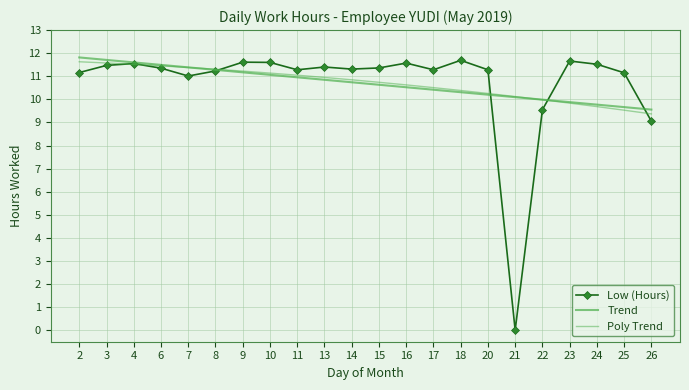

Reading left to right, list all the values displayed in this chart.

Low (Hours): 2=11.2	3=11.5	4=11.6	6=11.3	7=11.0	8=11.2	9=11.6	10=11.6	11=11.3	13=11.4	14=11.3	15=11.4	16=11.6	17=11.3	18=11.7	20=11.3	21=0.0	22=9.6	23=11.7	24=11.5	25=11.2	26=9.1
Trend: 2=11.8	3=11.7	4=11.6	6=11.5	7=11.4	8=11.3	9=11.2	10=11.1	11=11.0	13=10.8	14=10.7	15=10.6	16=10.5	17=10.4	18=10.3	20=10.2	21=10.1	22=10.0	23=9.9	24=9.8	25=9.7	26=9.6
Poly Trend: 2=11.6	3=11.6	4=11.5	6=11.4	7=11.4	8=11.3	9=11.2	10=11.1	11=11.0	13=10.9	14=10.8	15=10.7	16=10.6	17=10.5	18=10.4	20=10.3	21=10.1	22=10.0	23=9.8	24=9.7	25=9.5	26=9.4